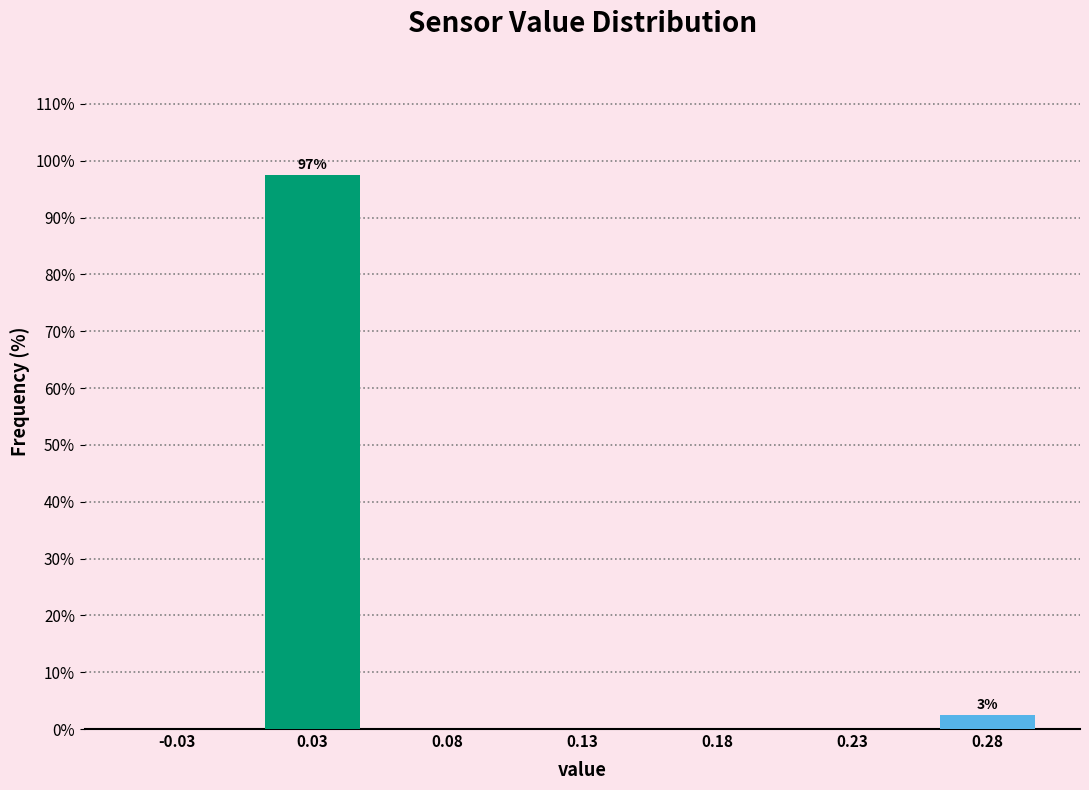

Reading right to left, extract all data points from this chart.

0.28=2.5	0.23=0.0	0.18=0.0	0.13=0.0	0.08=0.0	0.03=97.5	-0.03=0.0